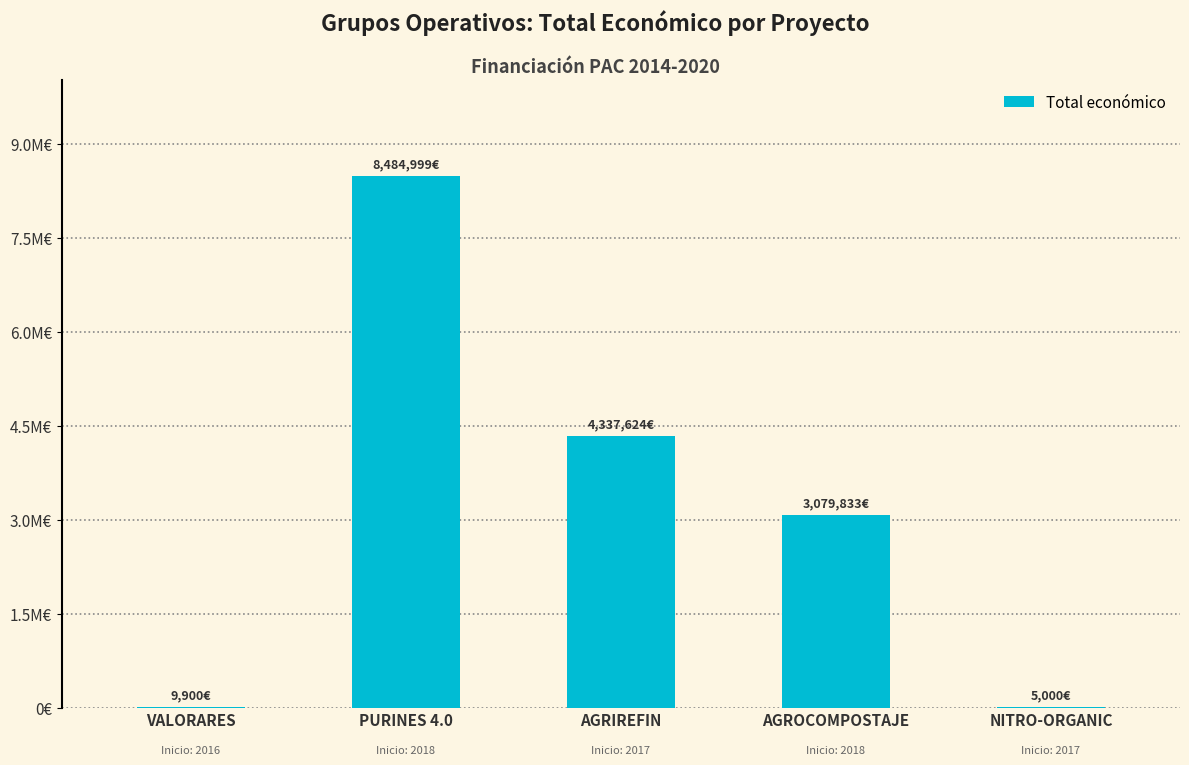

What is the difference between the maximum and minimum values?

8479999